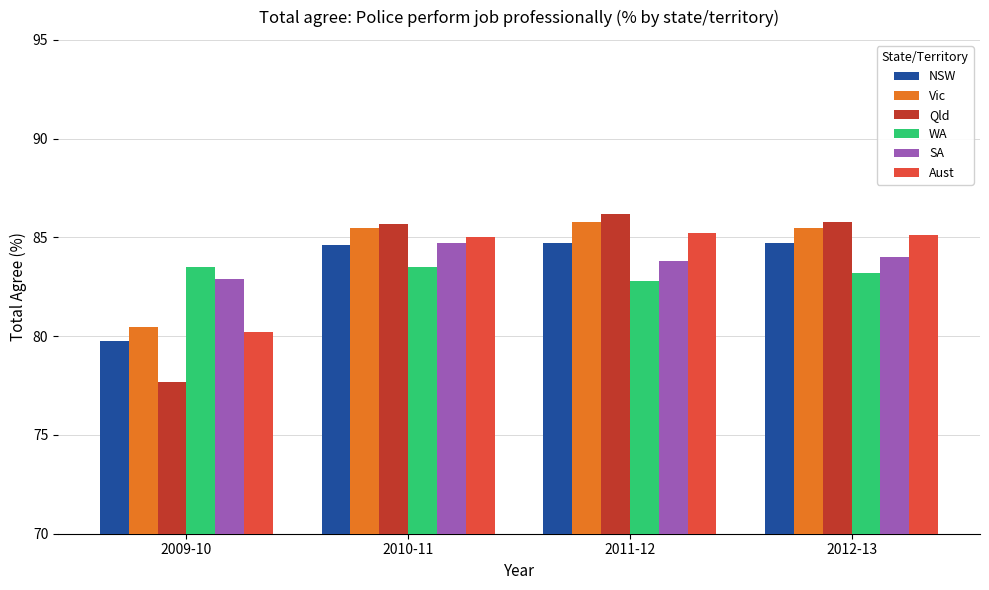

What is the total value across all series at 2010-11?

509.0